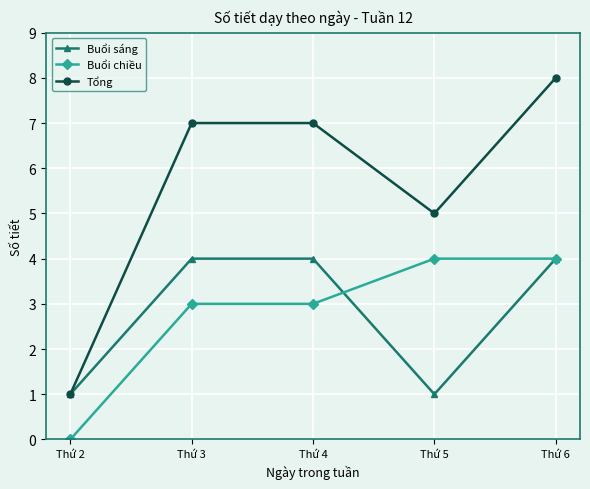

What is the total value across all series at Thứ 4?

14